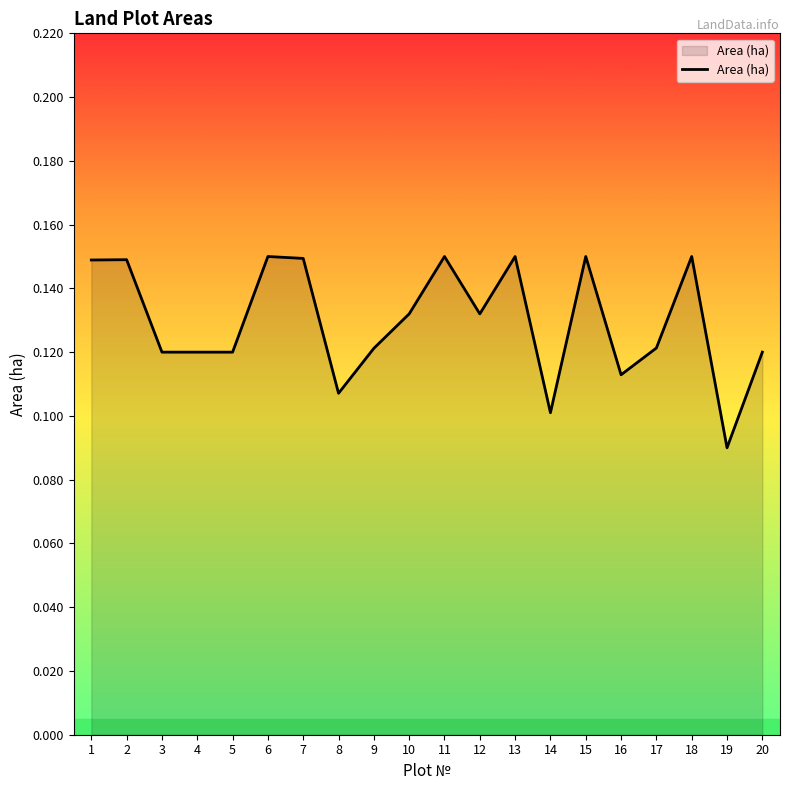

Which label corresponds to the smallest value in the chart?

19